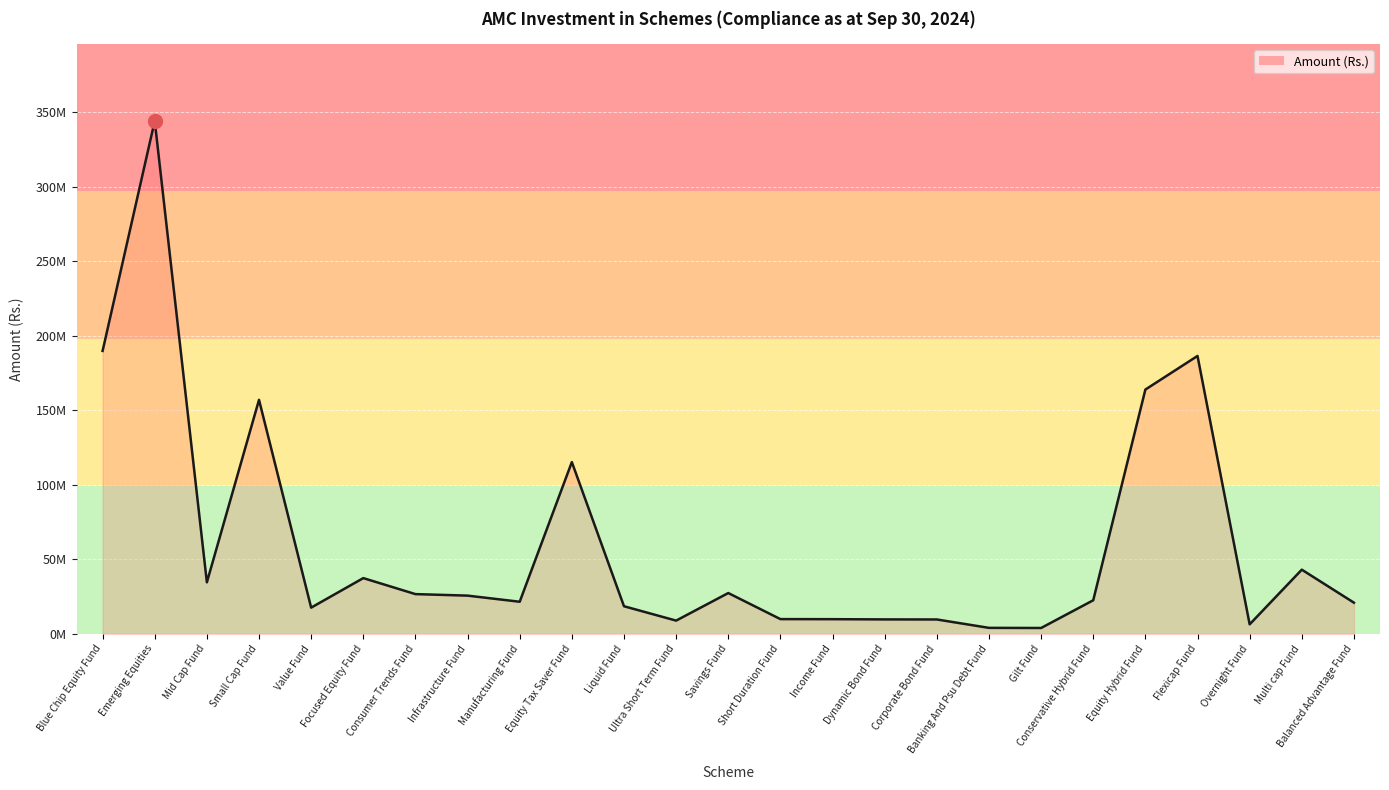

Is this an area chart (filled region under the line)?

Yes